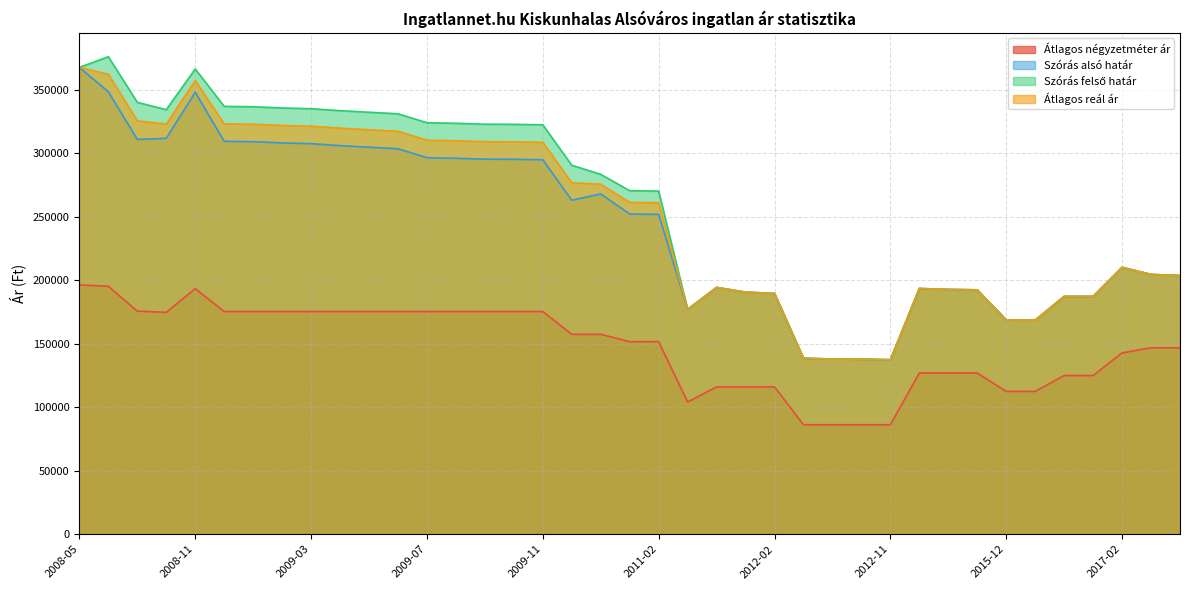

At which category is the sum across all series the highest?

2008-05